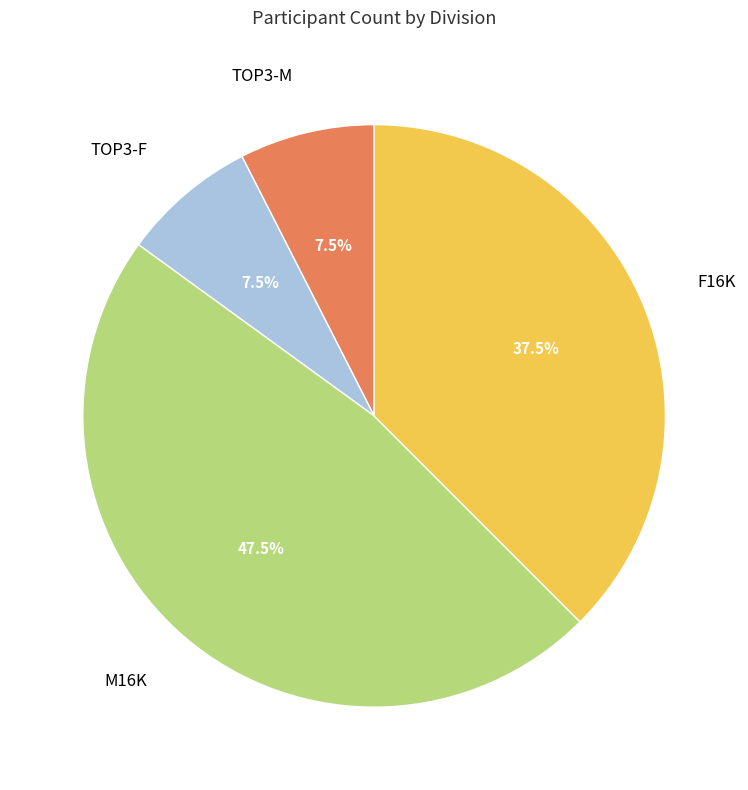

Is there a majority slice in this chart?

No